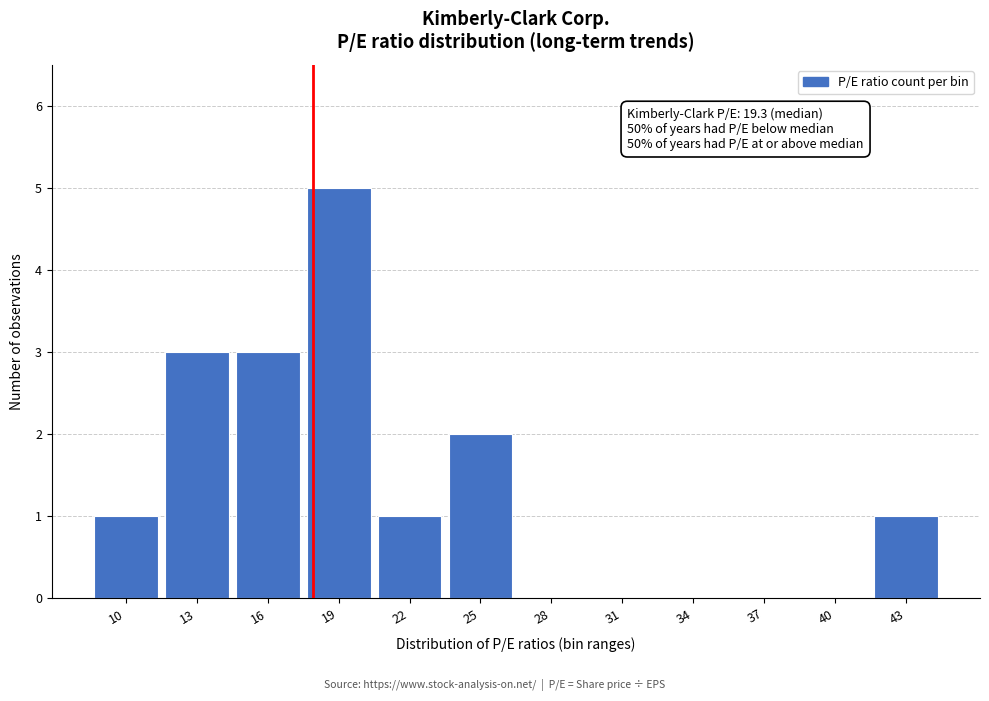

Reading left to right, extract all data points from this chart.

10=1	13=3	16=3	19=5	22=1	25=2	28=0	31=0	34=0	37=0	40=0	43=1